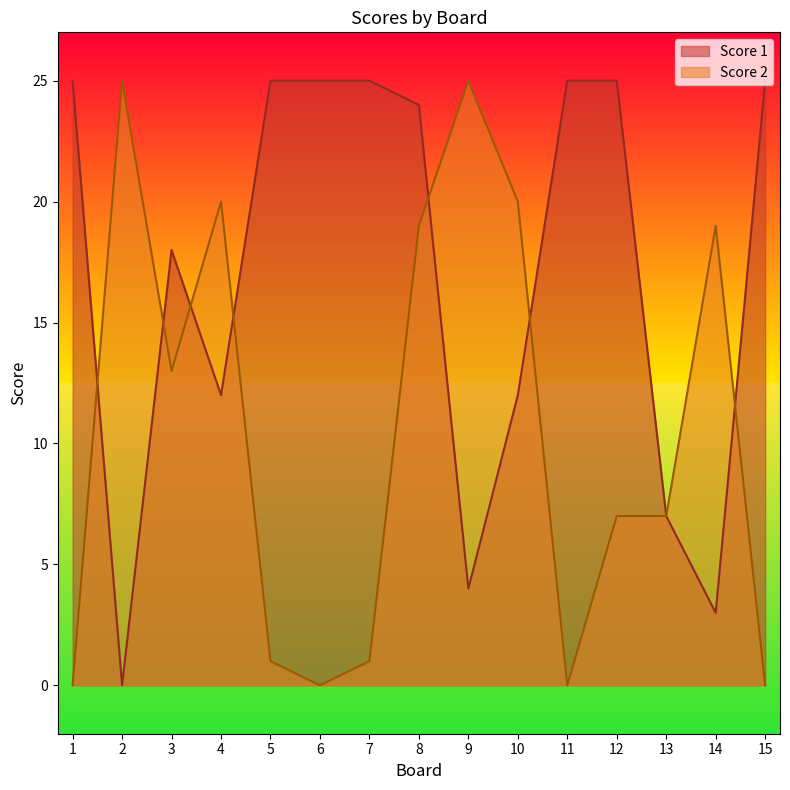

Is it true that Score 2 equals 25 at 2?

True